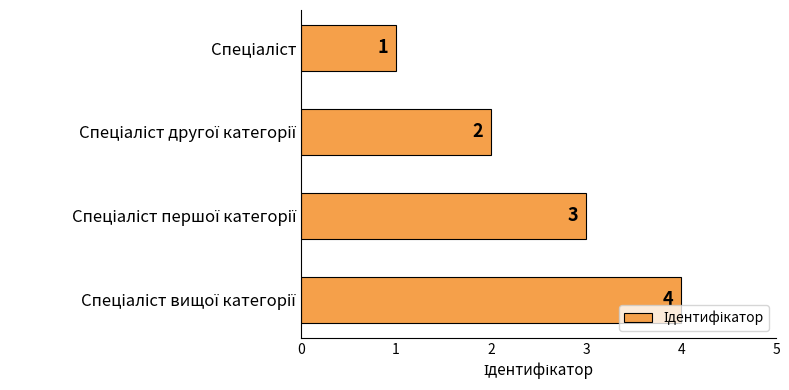

How many series are shown in this chart?

1